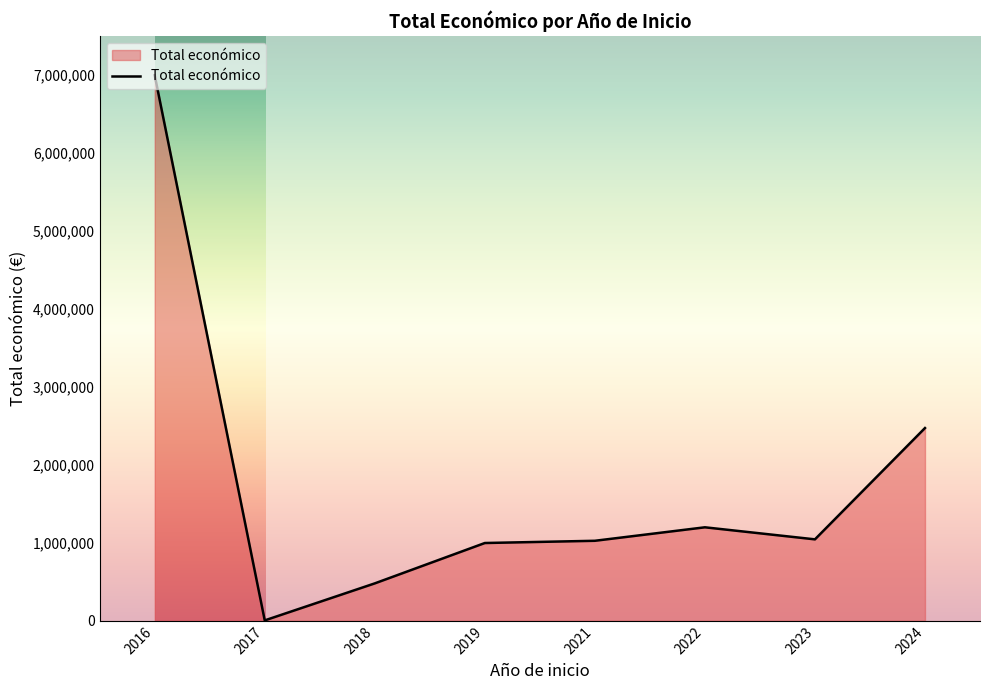

Read the value at 2023.

1044206